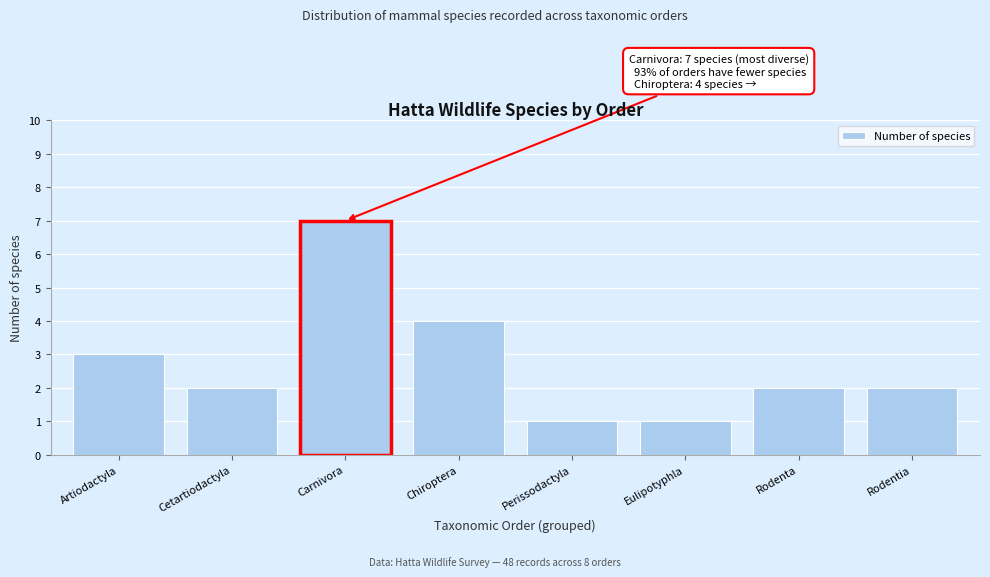

Reading left to right, extract all data points from this chart.

Artiodactyla=3	Cetartiodactyla=2	Carnivora=7	Chiroptera=4	Perissodactyla=1	Eulipotyphla=1	Rodenta=2	Rodentia=2